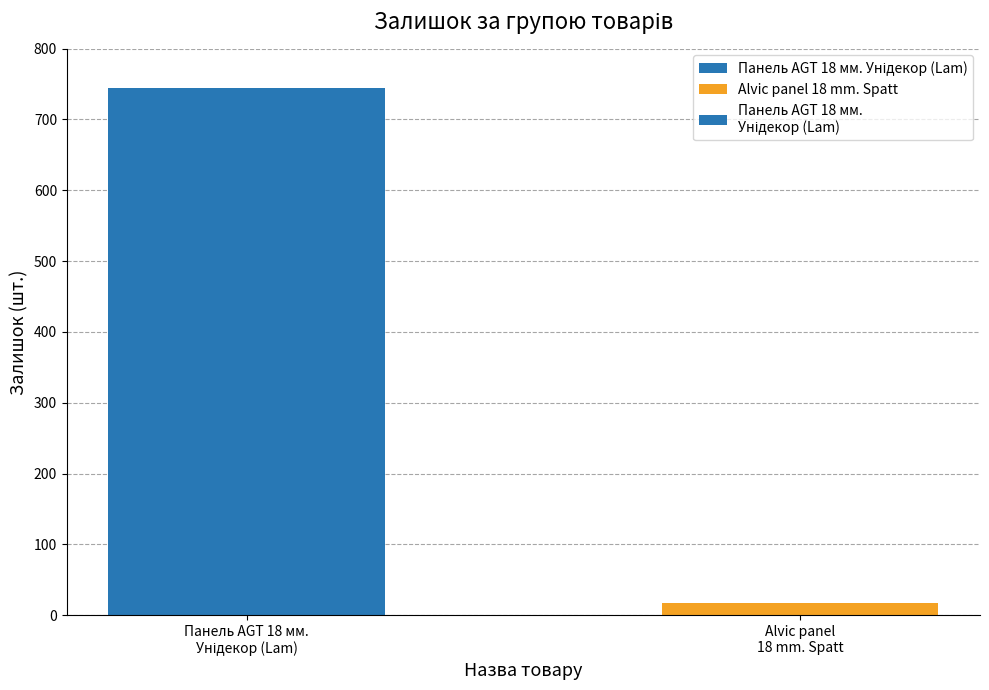

What is the sum of all values?

763